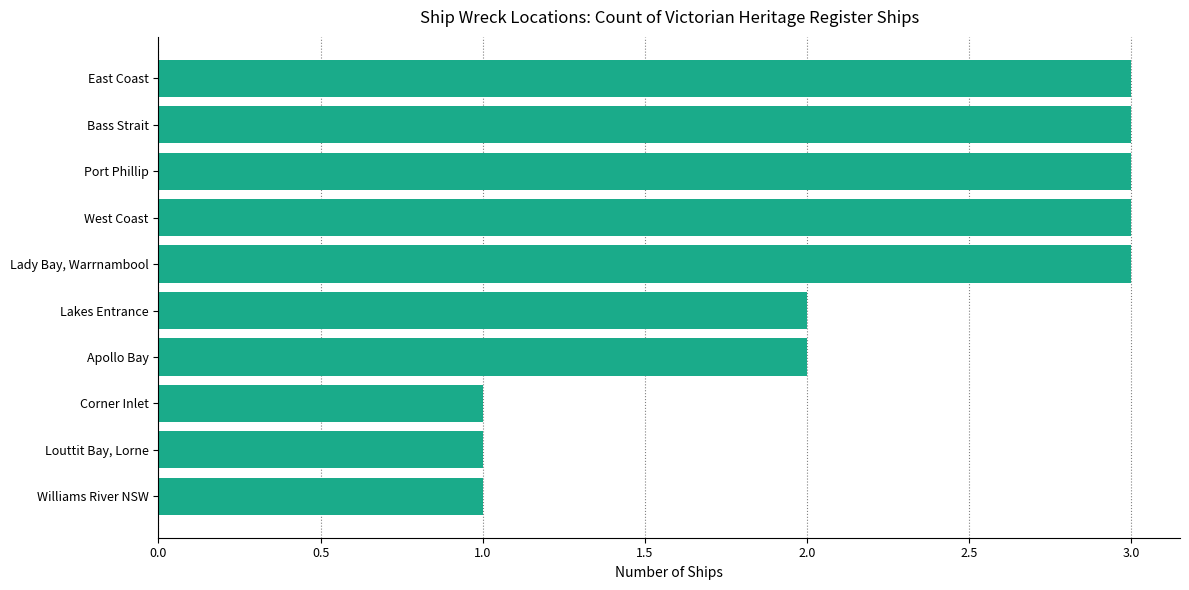

Reading top to bottom, list all the values displayed in this chart.

East Coast=3	Bass Strait=3	Port Phillip=3	West Coast=3	Lady Bay, Warrnambool=3	Lakes Entrance=2	Apollo Bay=2	Corner Inlet=1	Louttit Bay, Lorne=1	Williams River NSW=1